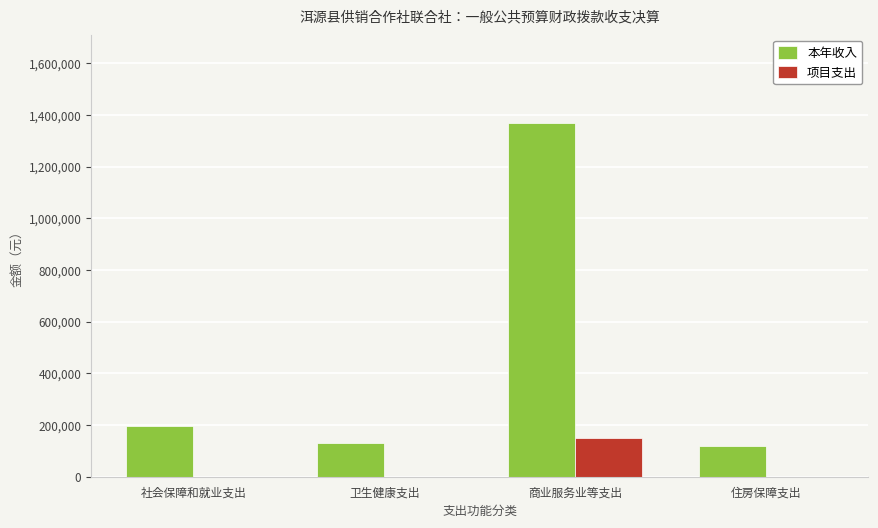

What is the sum of the 项目支出 values at 社会保障和就业支出 and 商业服务业等支出?

148094.6